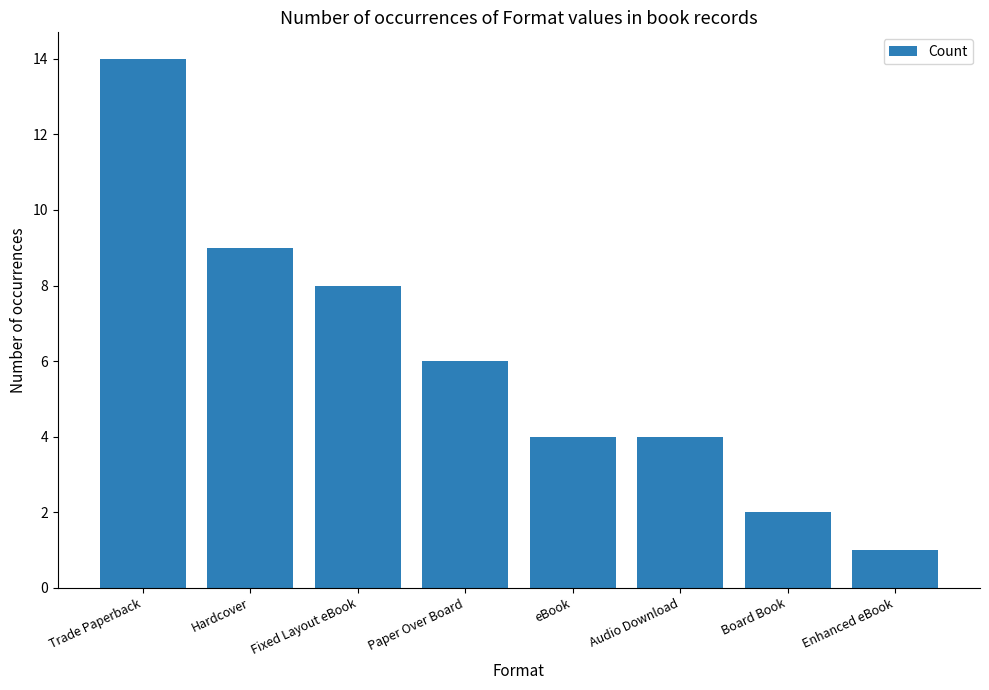

What is the change in value from Trade Paperback to eBook?

-10